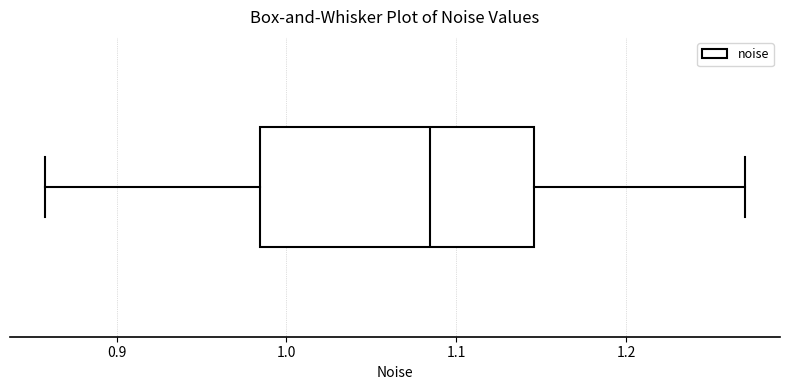

Where is the right edge of the box on the x-axis? The values are not printed on the chart, so give them approximately, as read against the axis.

1.15